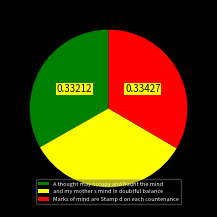

Is the sum of Marks of mind are Stamp d on each countenance and and my mother s mind In doubtful balance greater than half?

Yes